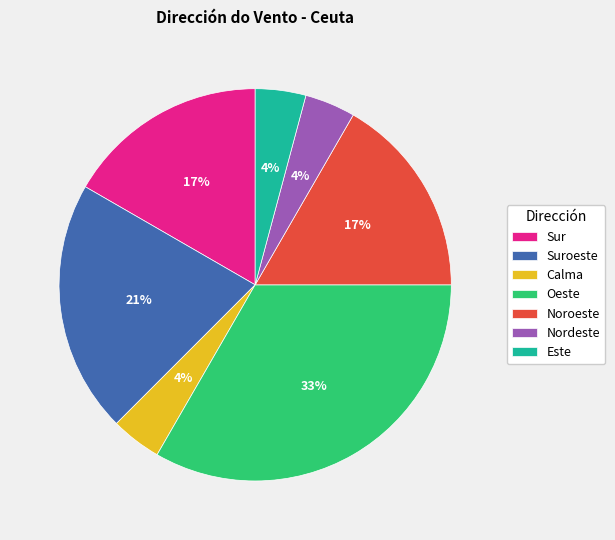

Do Suroeste and Nordeste together represent more than half of the pie?

No